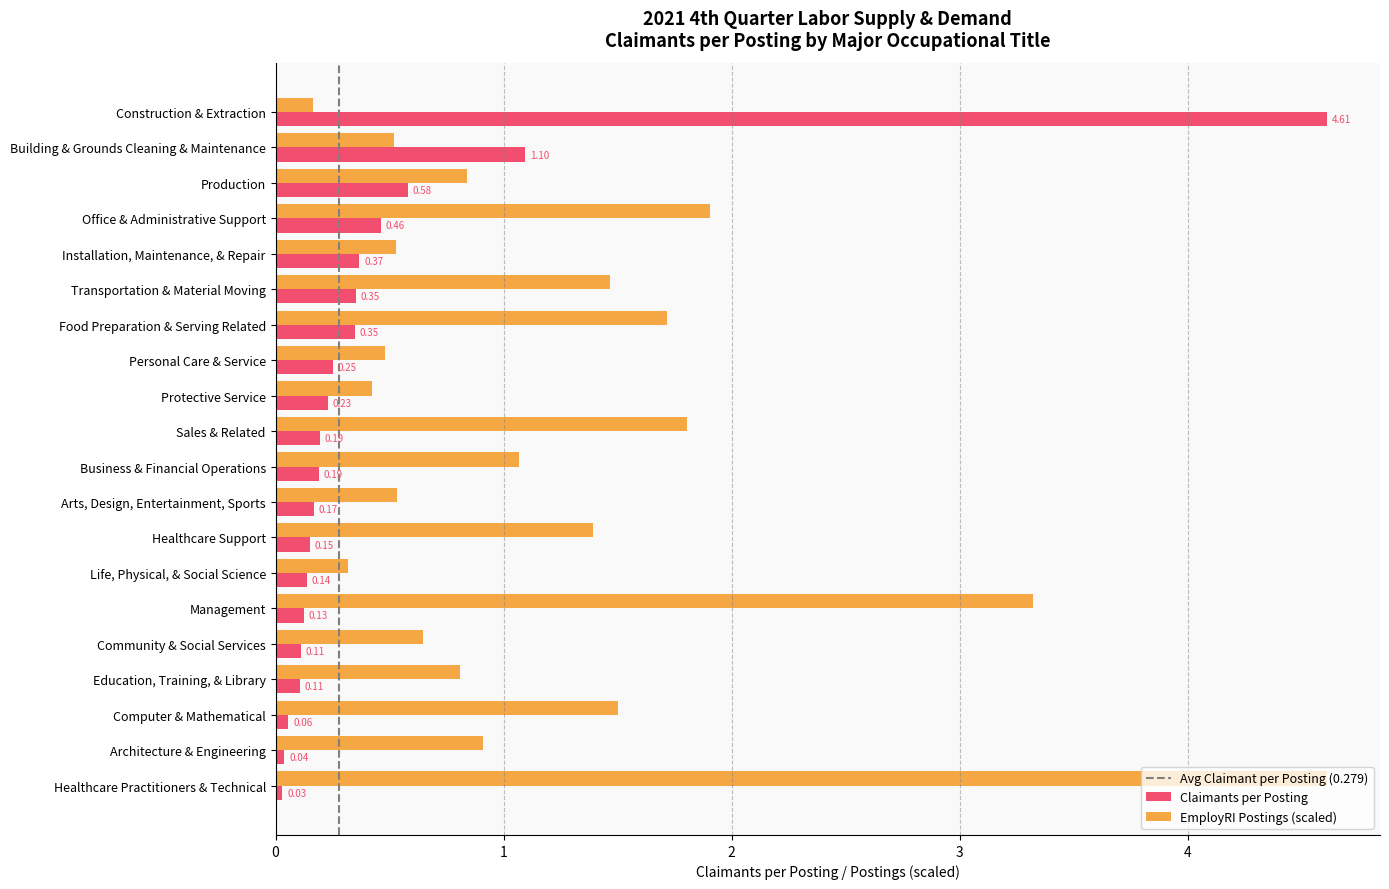

At which category is the sum across all series the highest?

Construction & Extraction